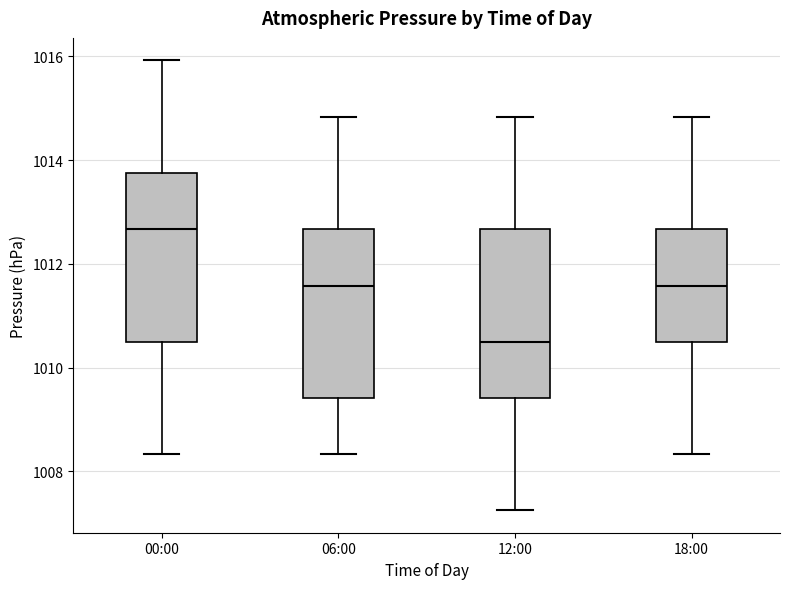

Where is the lower edge of the box for 12:00 on the y-axis? The values are not printed on the chart, so give them approximately, as read against the axis.

1009.4